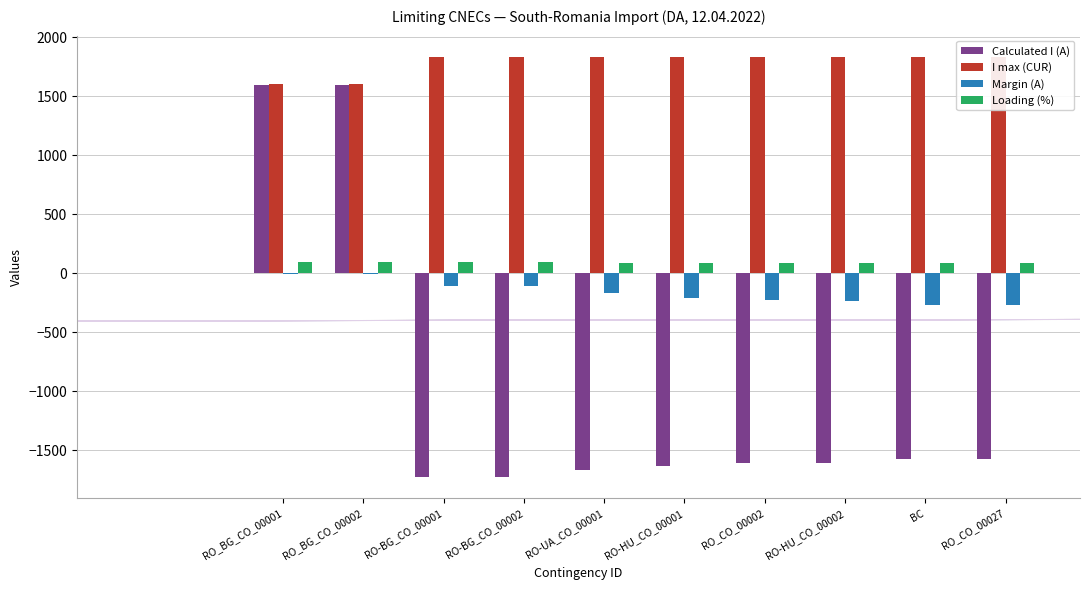

What is the label of the 9th bar from the left?

BC